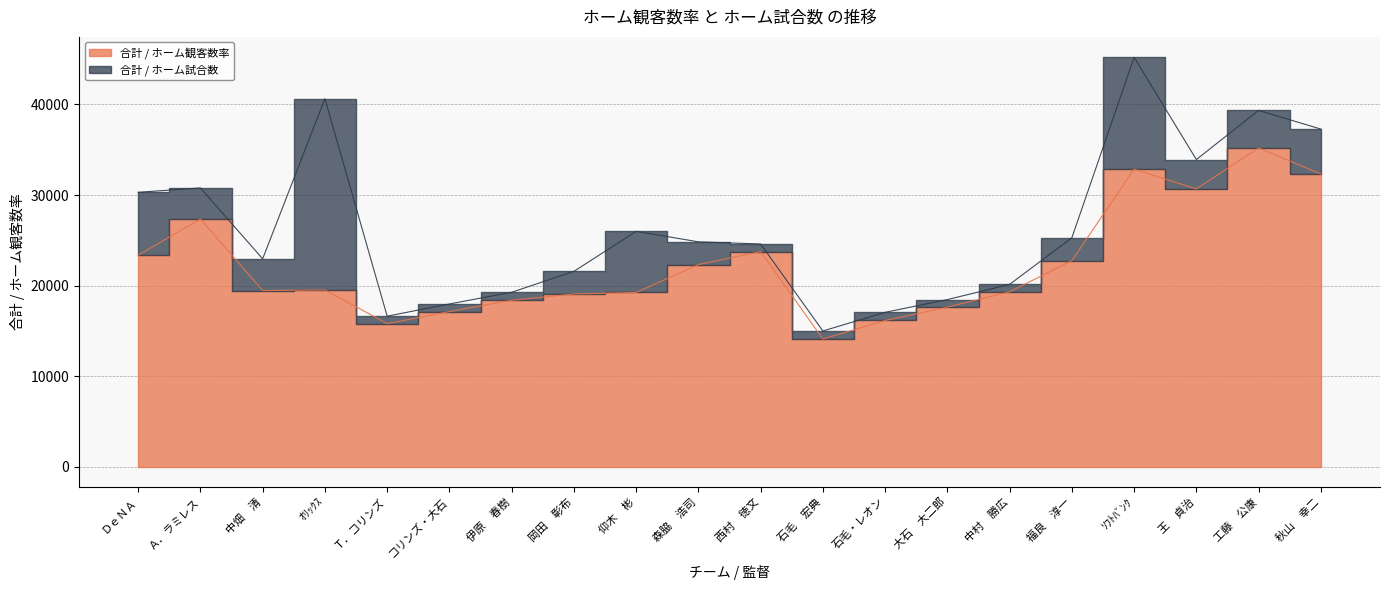

Is it true that the value at 石毛・レオン is 24718.1?

False